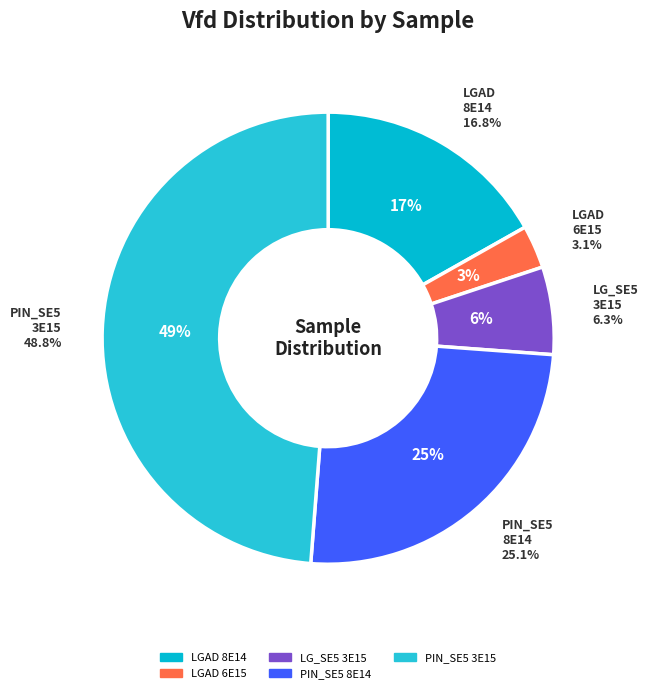

True or false: LG_SE5_TYPE_3.1_UMB_3E15 accounts for 6% of the total.

True